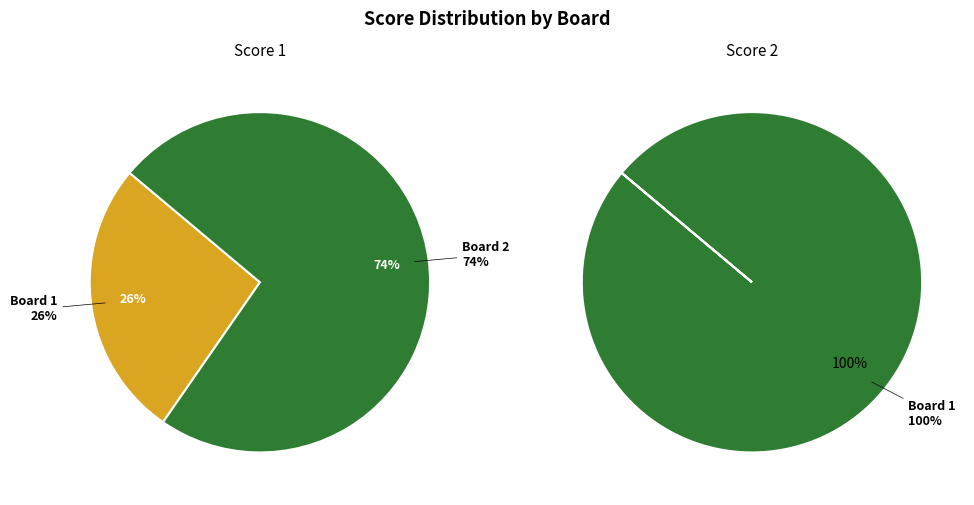

To the nearest percent, what portion does Board 1 represent?

26%